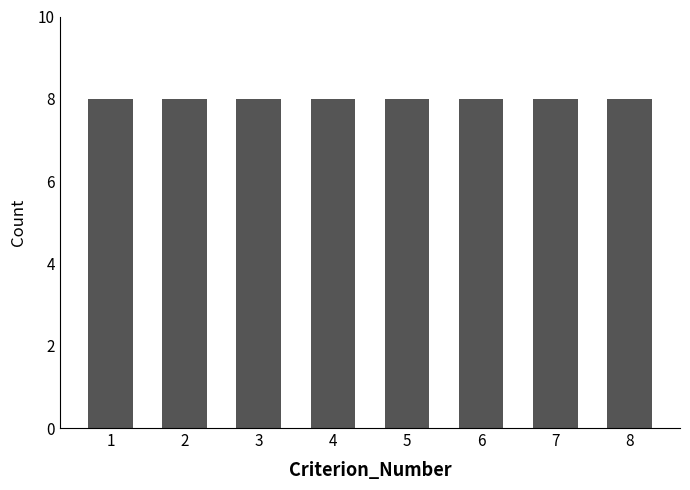

How many groups of bars are there?

8